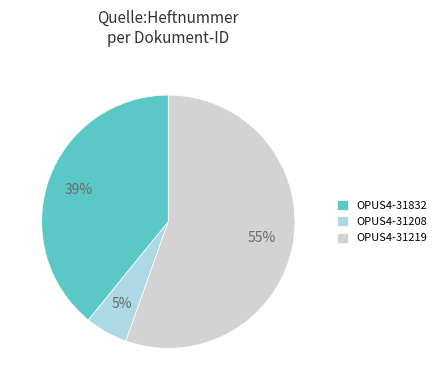

How many segments does this pie chart have?

3